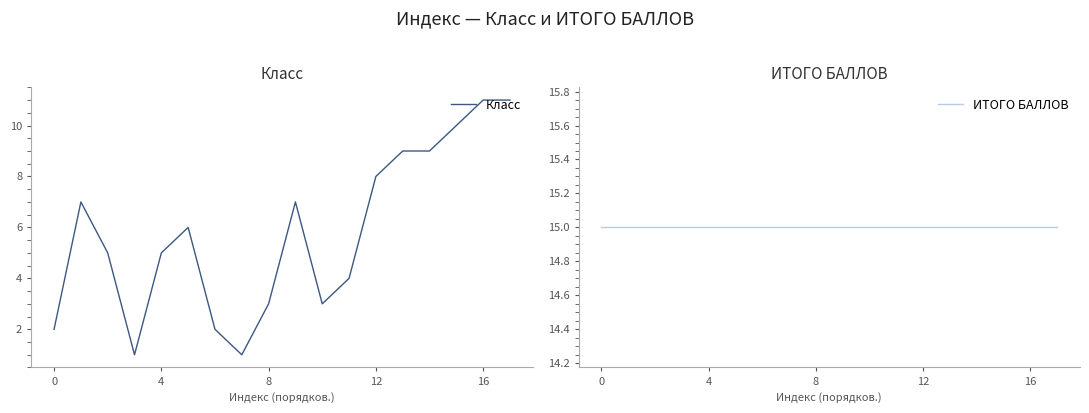

True or false: Класс and ИТОГО БАЛЛОВ cross at least once.

False